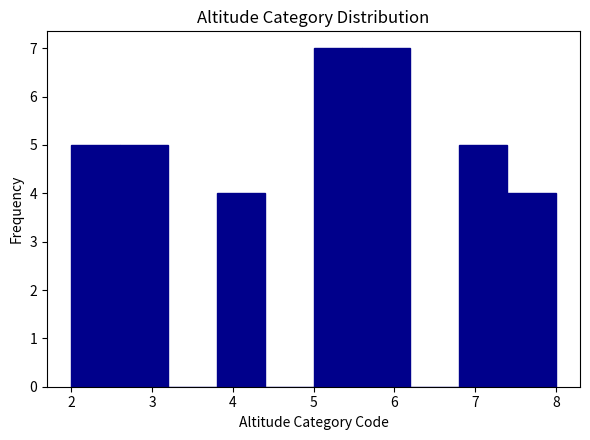

Reading left to right, transcribe this chart: for each bar, give the range it covers on the x-axis and its height. The values are not printed on the chart, so give them approximately, as read against the axis.

2.0 to 2.6: 5
2.6 to 3.2: 5
3.2 to 3.8: 0
3.8 to 4.4: 4
4.4 to 5.0: 0
5.0 to 5.6: 7
5.6 to 6.2: 7
6.2 to 6.8: 0
6.8 to 7.4: 5
7.4 to 8.0: 4